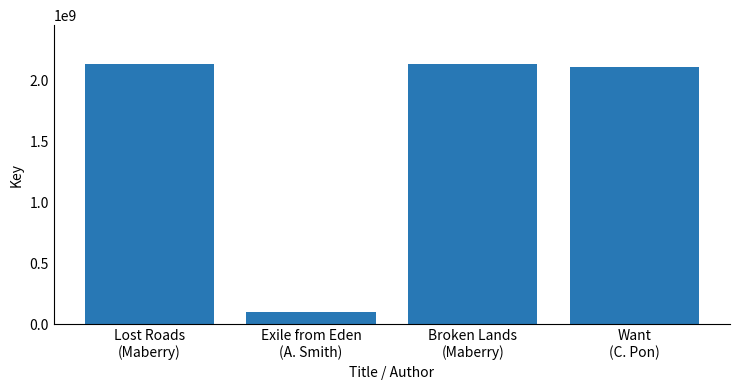

What is the minimum value shown in the chart?

100872994